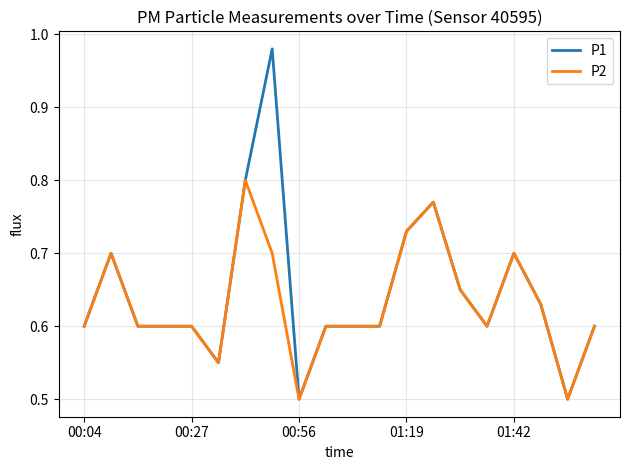

List the series in order of their peak value, highest first.

P1, P2